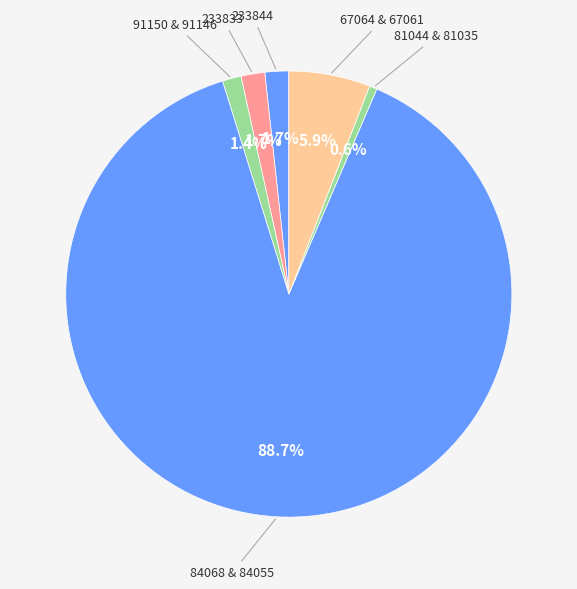

How many segments does this pie chart have?

6